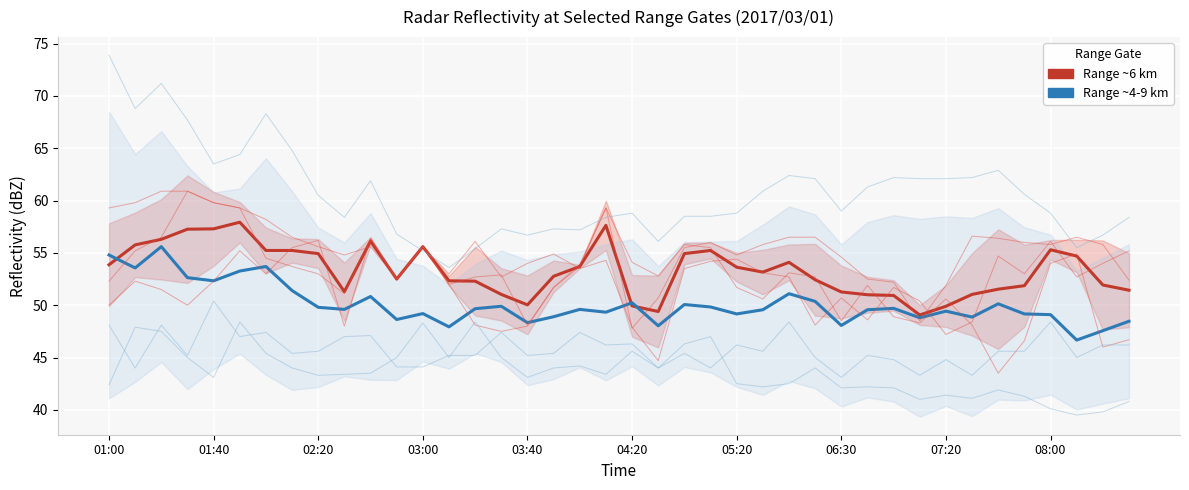

List the series in order of their overall mean, highest first.

Gate ~6.3 km (red group), Gate ~4.4-8.8 km (blue group)